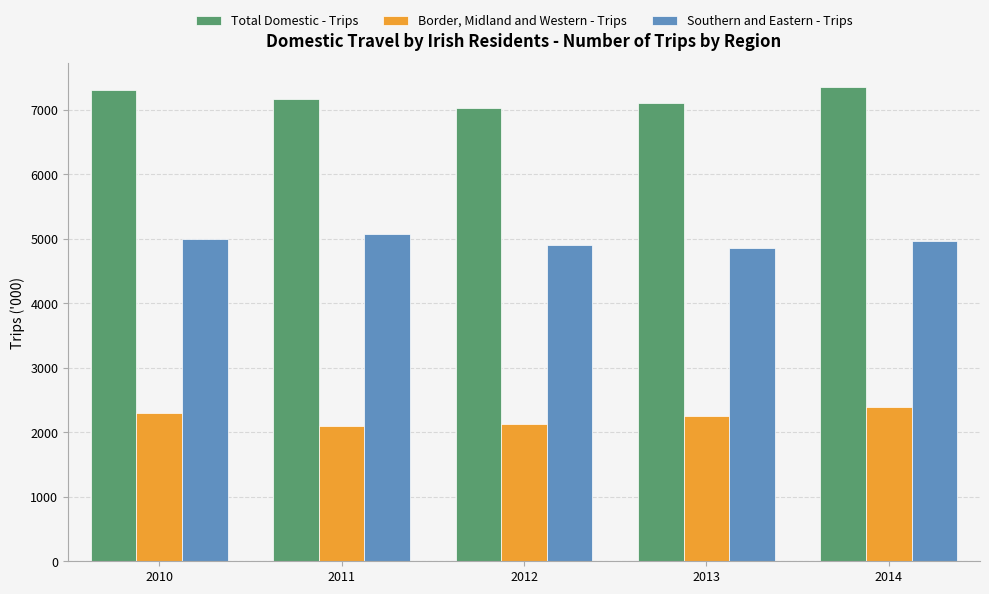

What is the sum of the Total Domestic - Trips values at 2012 and 2013?

14141.9